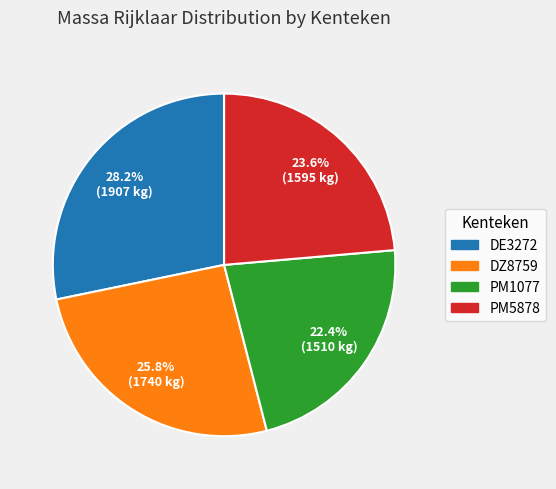

What is the largest slice in the pie chart?

DE3272